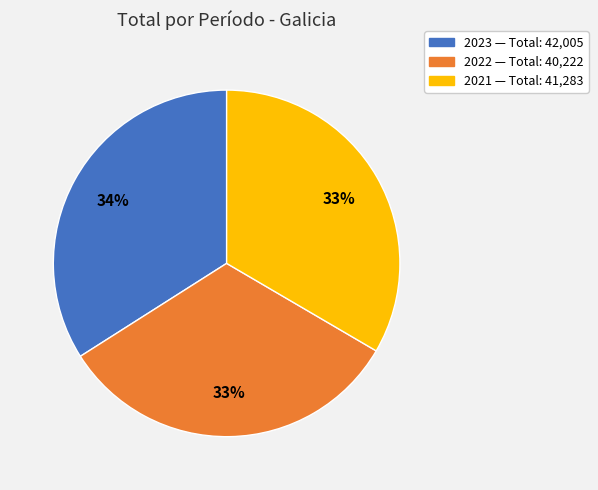

Combined, do 2021 and 2023 account for over 50%?

Yes